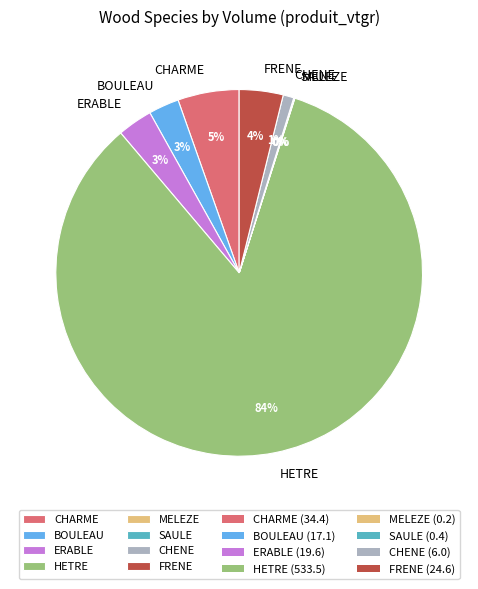

Which slice is the largest?

HETRE